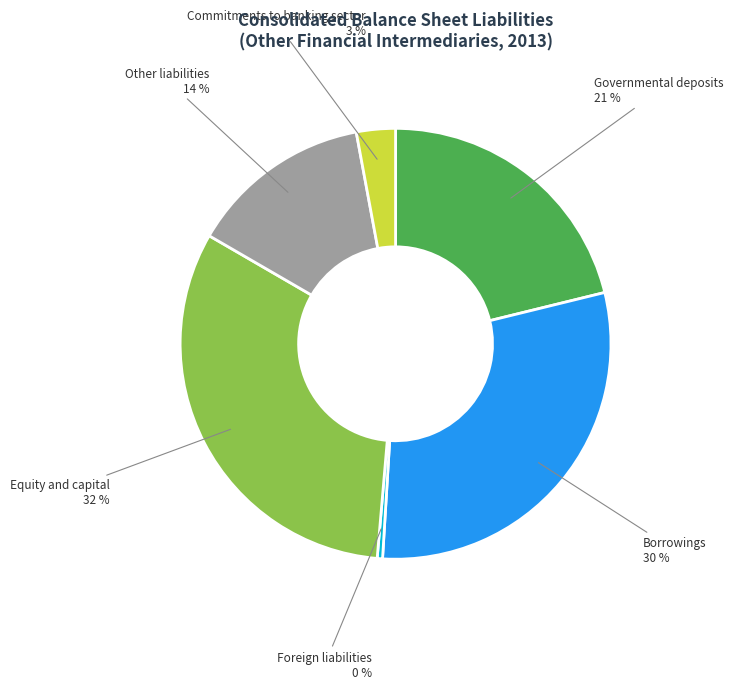

Combined, do Commitments to banking sector and Equity and capital account for over 50%?

No